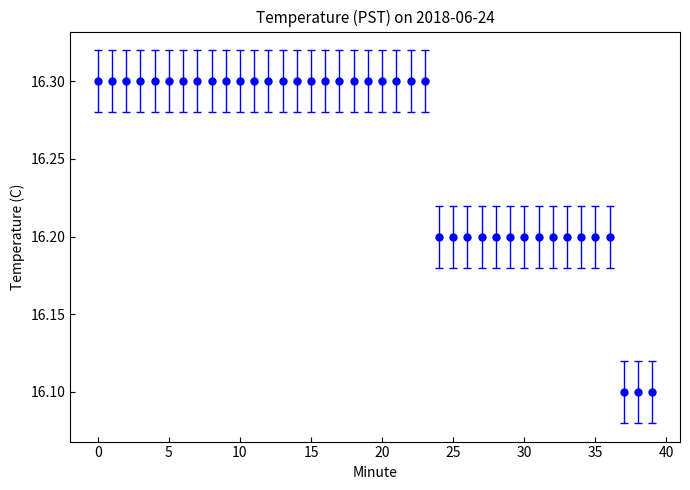

What is the value of the 30th point from the left?

16.2